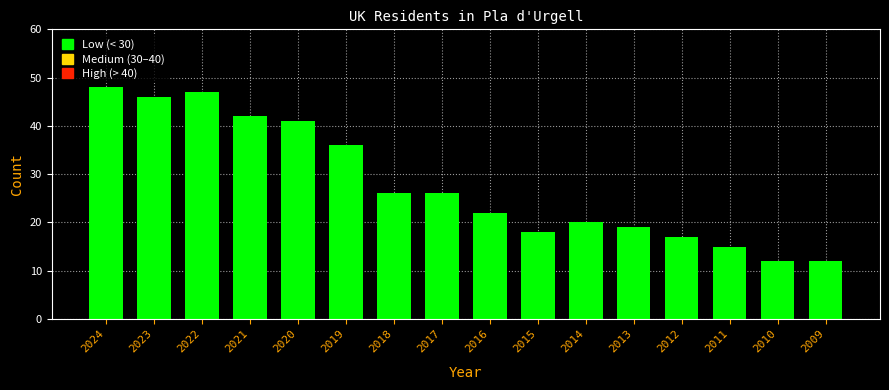

Reading left to right, transcribe all the data shown in this chart.

2024=48	2023=46	2022=47	2021=42	2020=41	2019=36	2018=26	2017=26	2016=22	2015=18	2014=20	2013=19	2012=17	2011=15	2010=12	2009=12